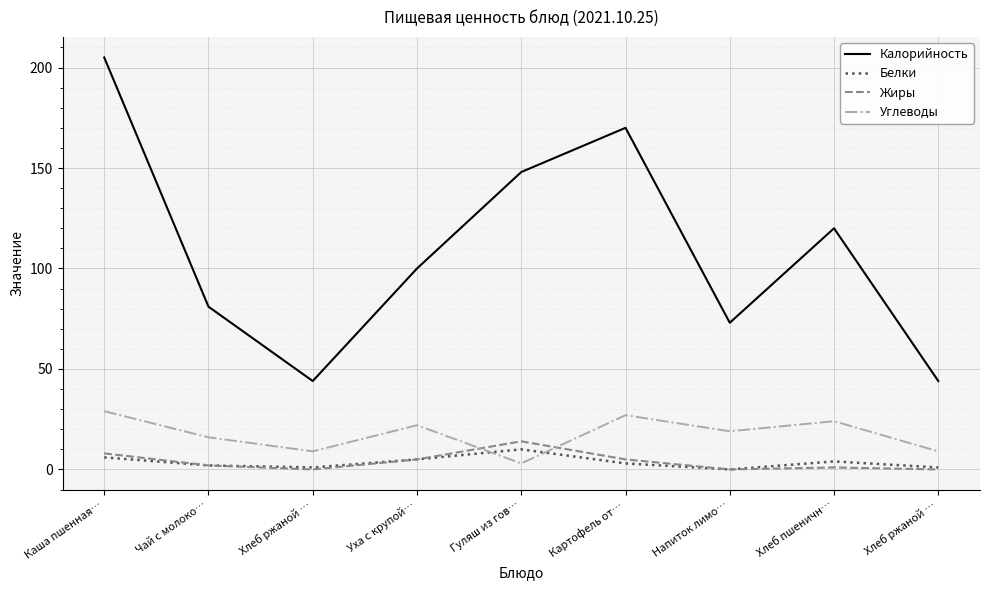

True or false: Белки and Жиры cross at least once.

False